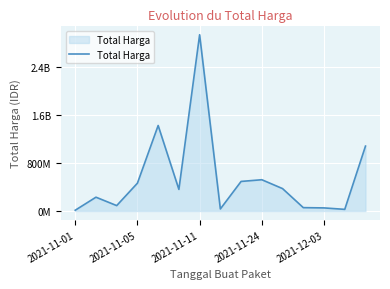

Is this an area chart (filled region under the line)?

Yes